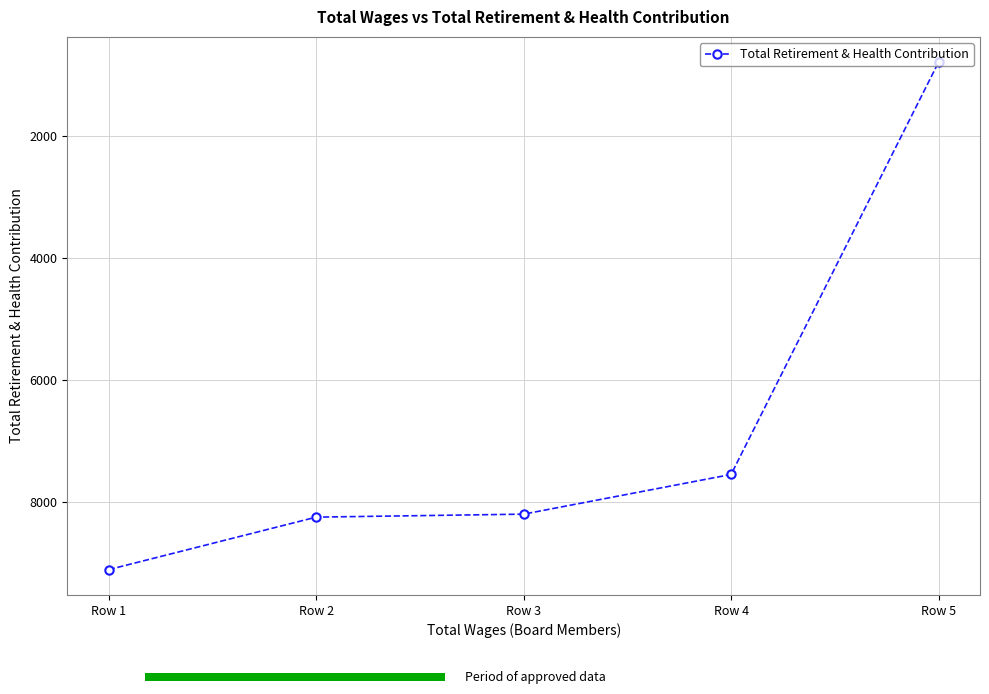

What is the value of the 2nd point from the left?

8246